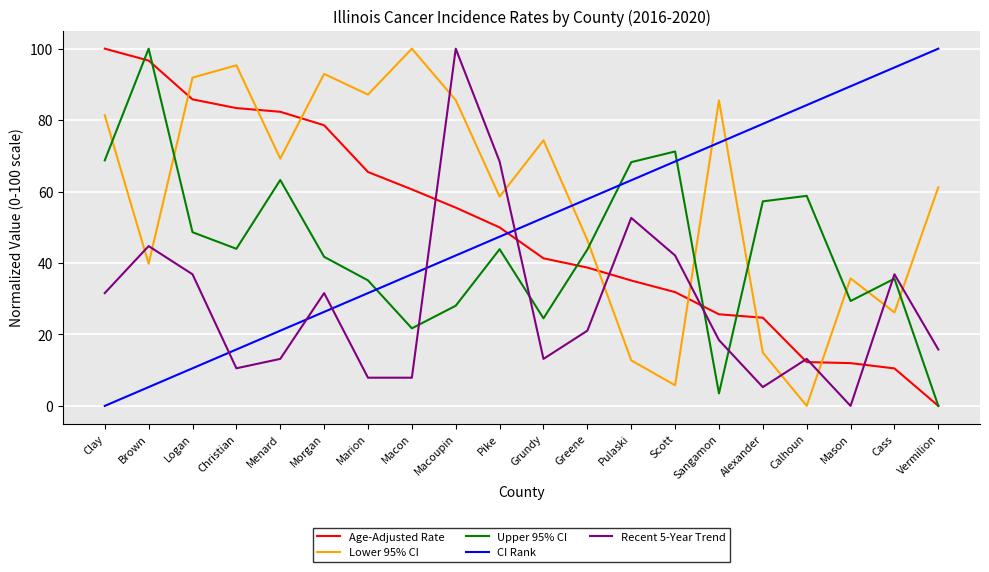

The Upper 95% CI series shows 63.2 at Menard. True or false?

True